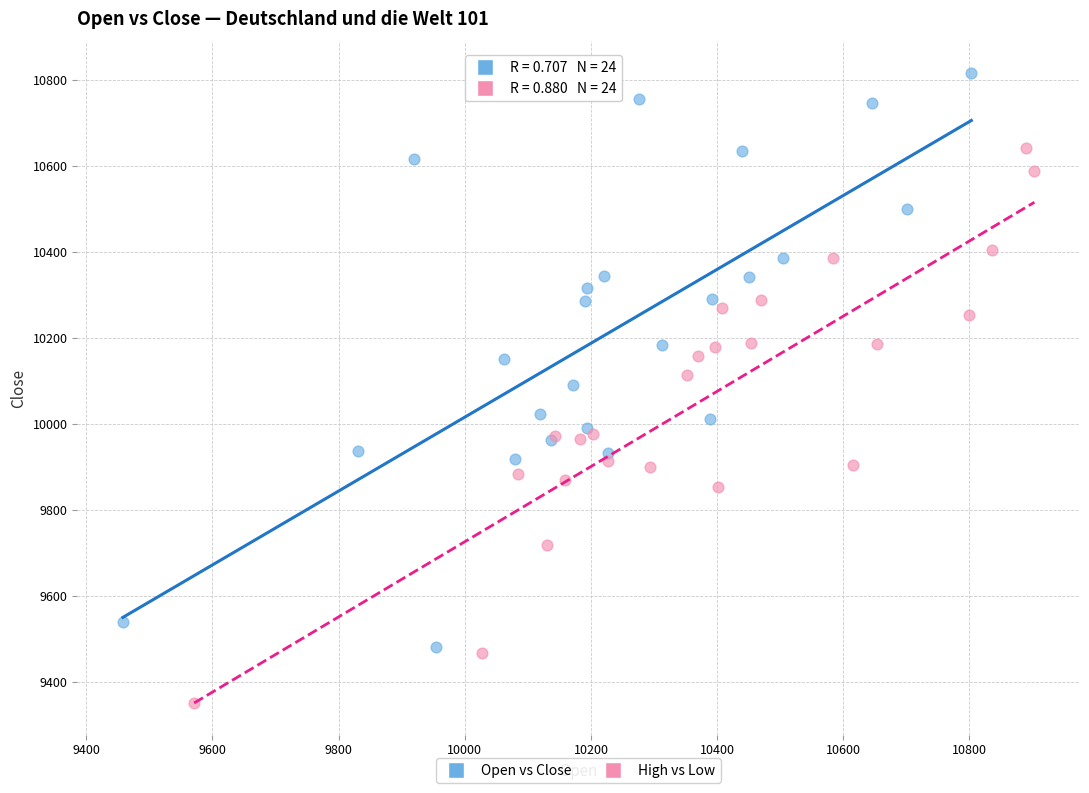

Which series reaches the minimum Y coordinate?

High vs Low